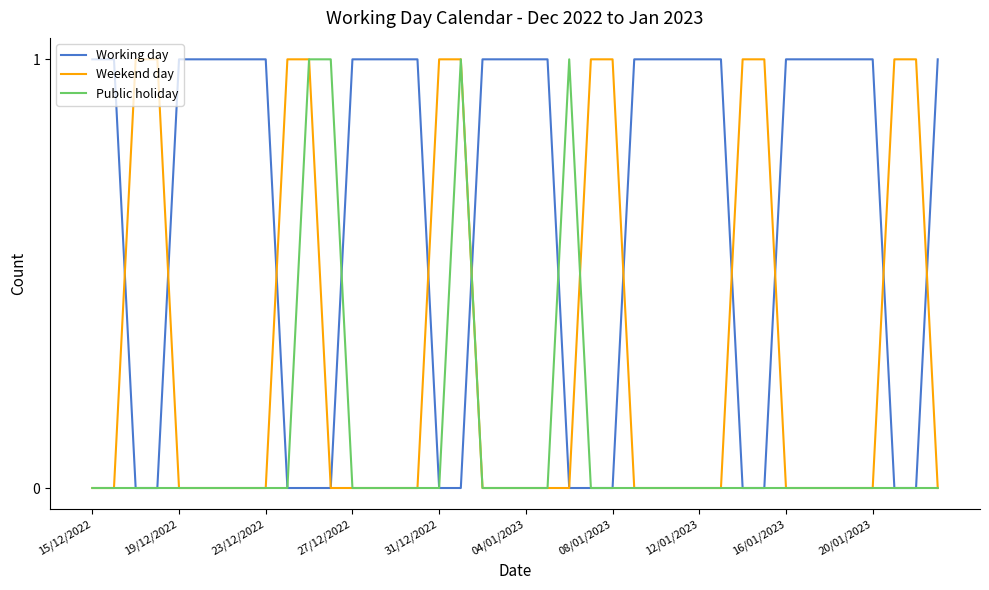

Does the chart display data point markers on the line(s)?

No